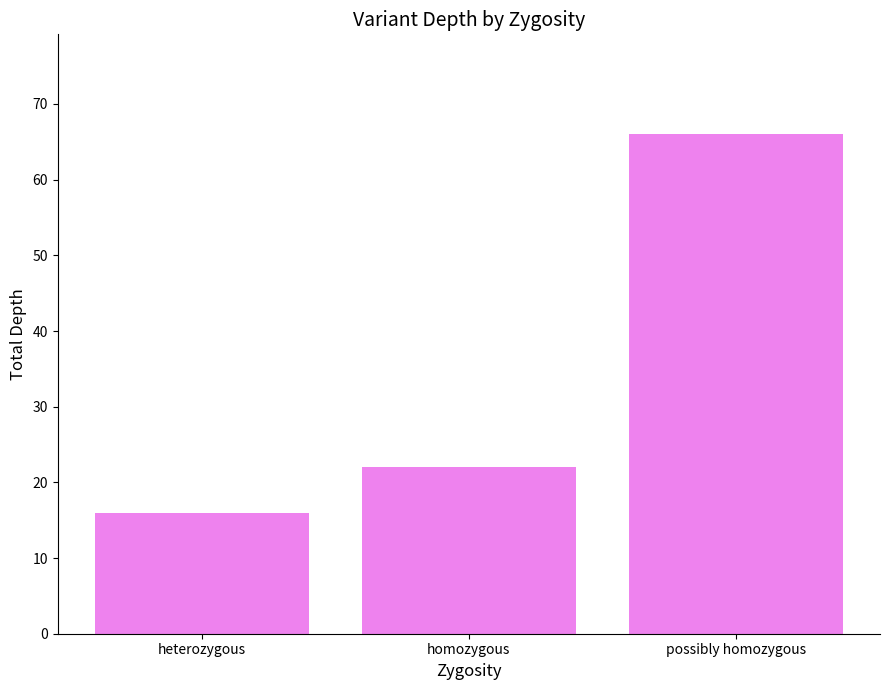

Approximately how many times larger is the value at heterozygous compared to possibly homozygous?

0.2